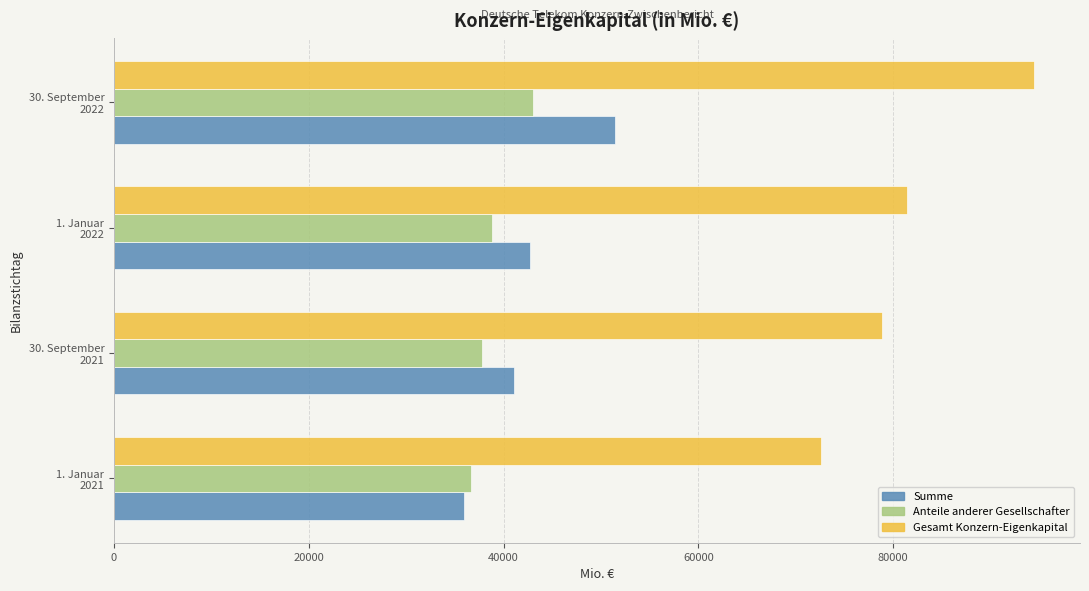

Which series has the largest total across all categories?

Gesamt Konzern-Eigenkapital